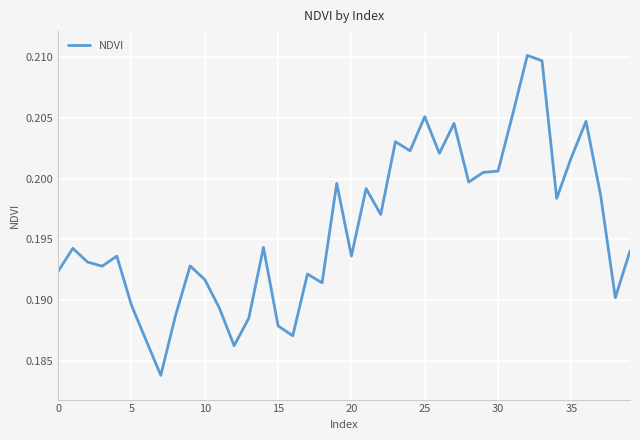

How many lines are shown in the chart?

1